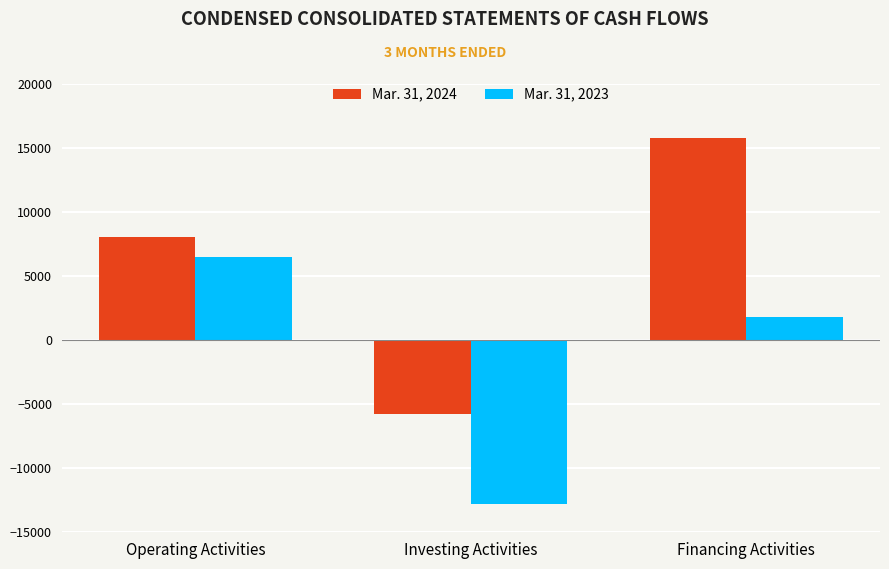

List the labels in order of Mar. 31, 2024 value, largest first.

Financing Activities, Operating Activities, Investing Activities